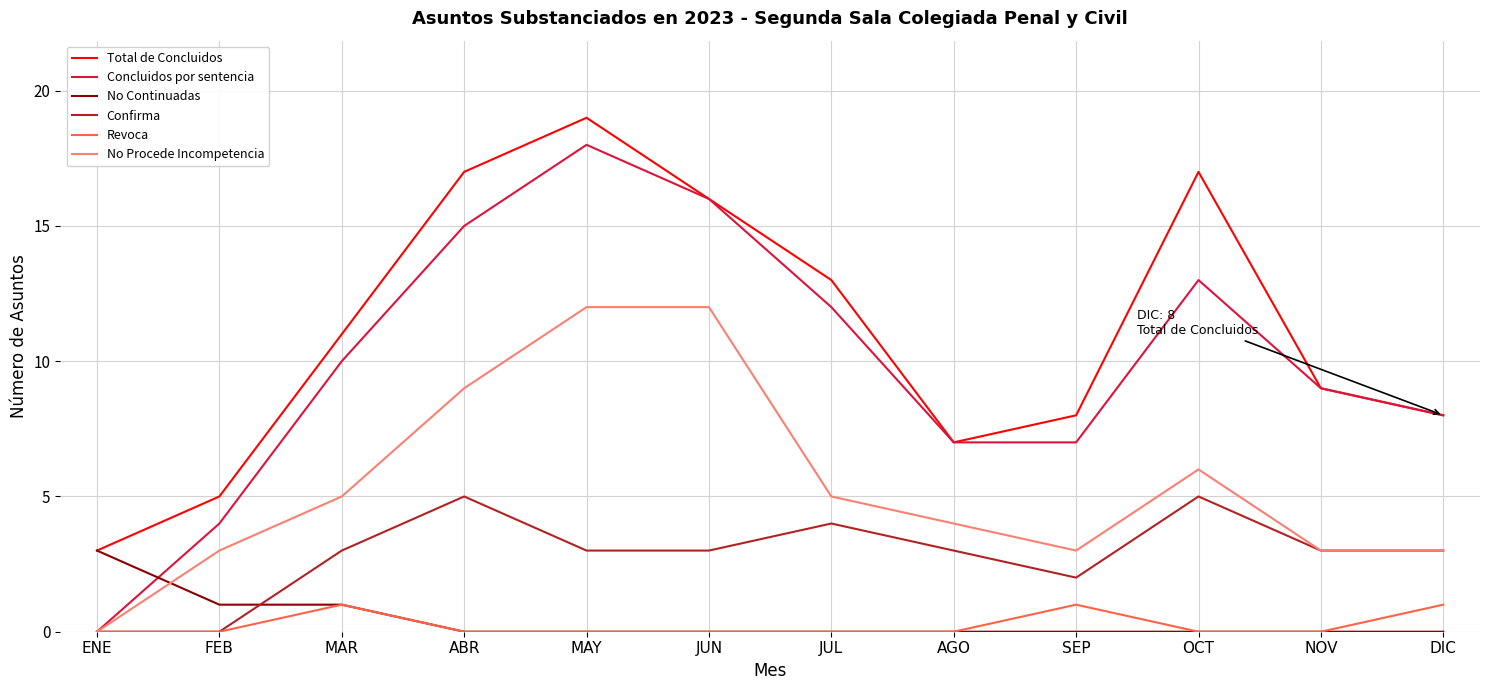

What are all the series names shown in the legend?

Total de Concluidos, Concluidos por sentencia, No Continuadas, Confirma, Revoca, No Procede Incompetencia